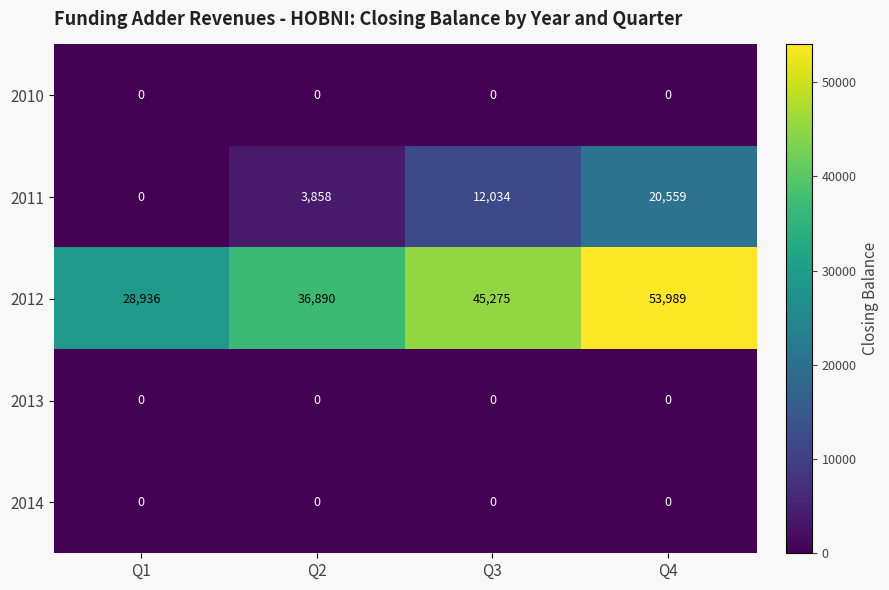

At which category is the sum across all series the highest?

Q4